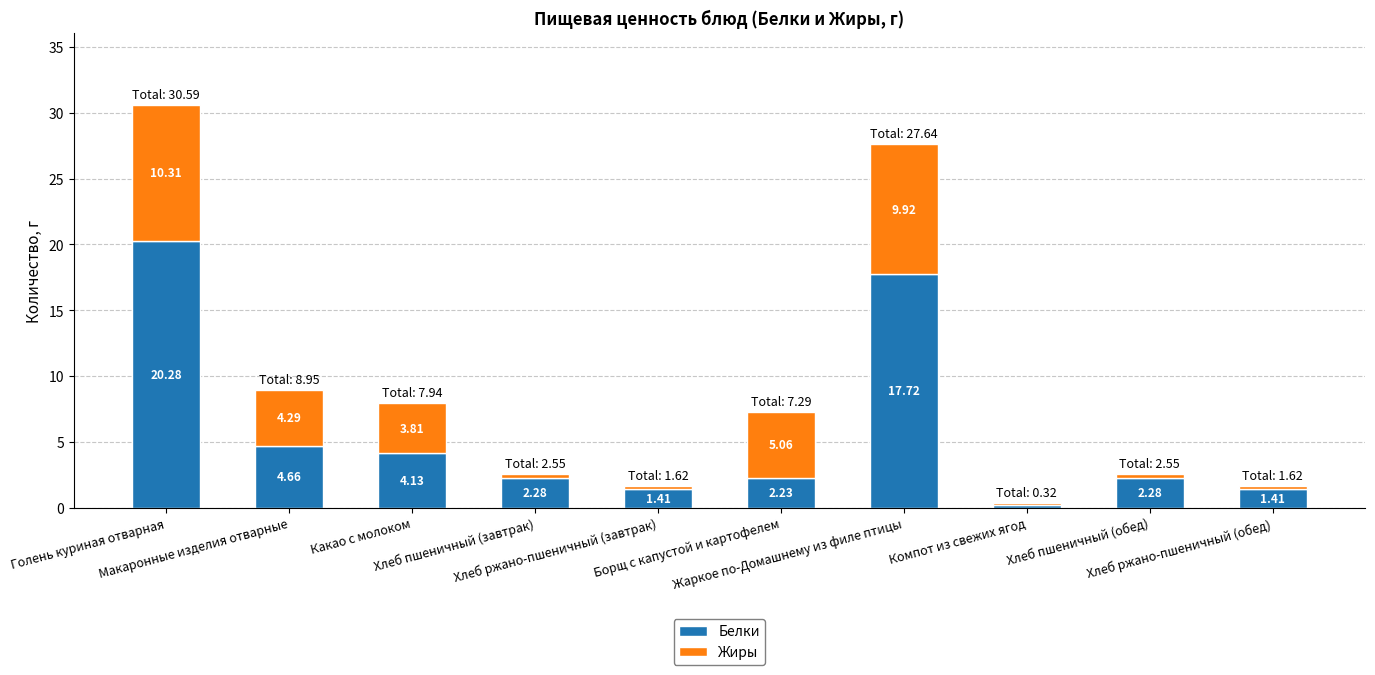

What is the sum of all Белки values?

56.6